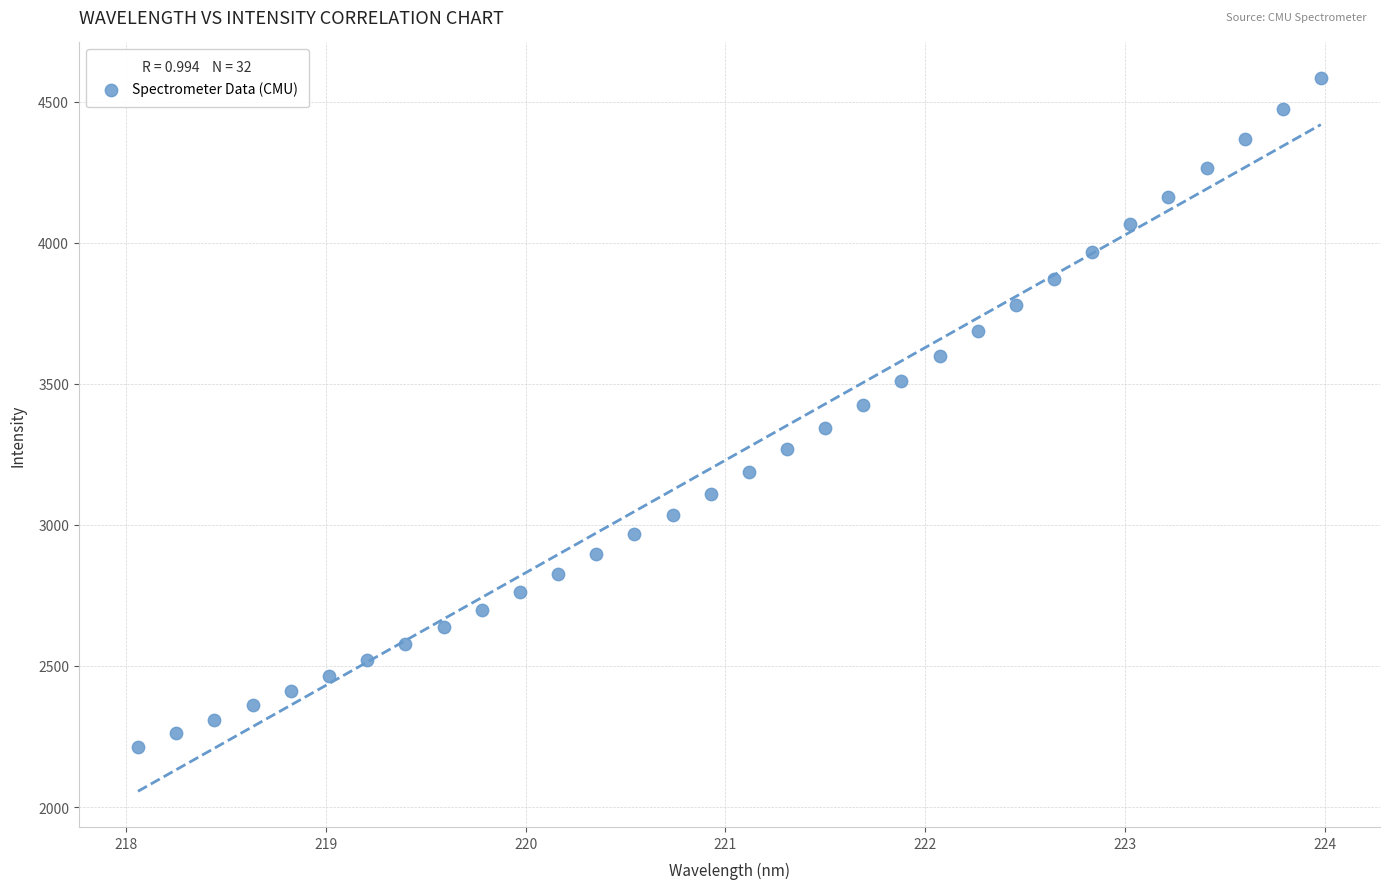

What is the range of Y values (max minus min)?

2370.0